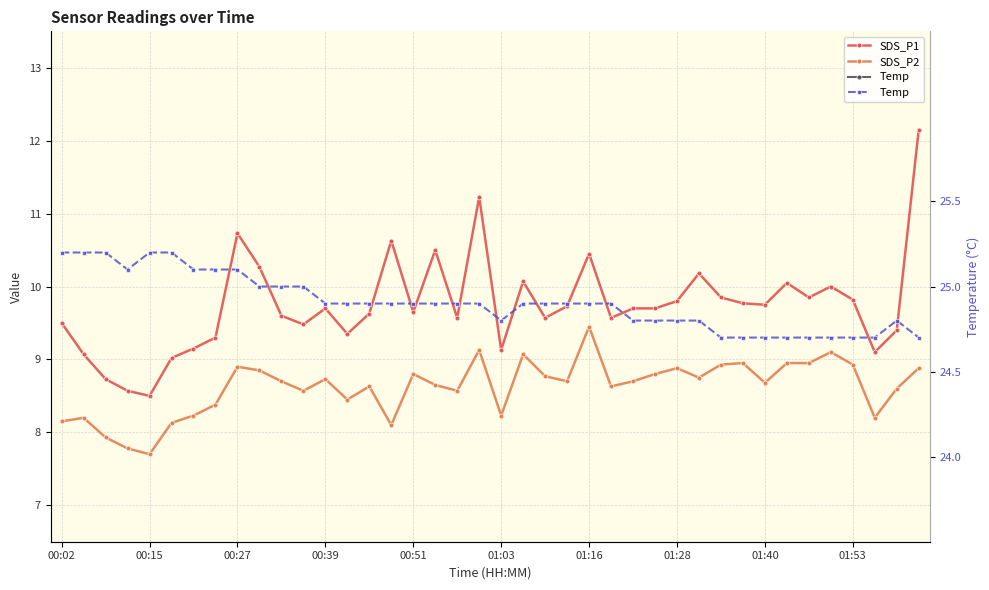

True or false: Temp and SDS_P2 intersect in this chart.

False